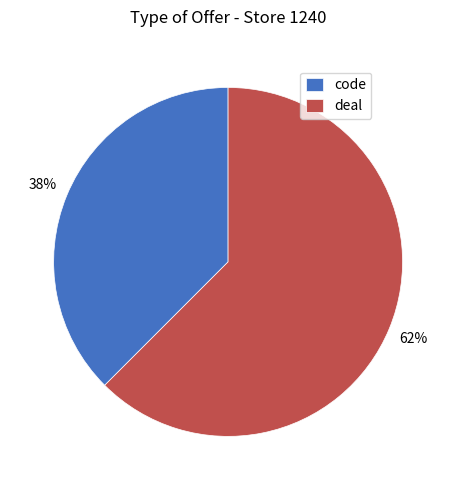

Is the sum of code and deal greater than half?

Yes